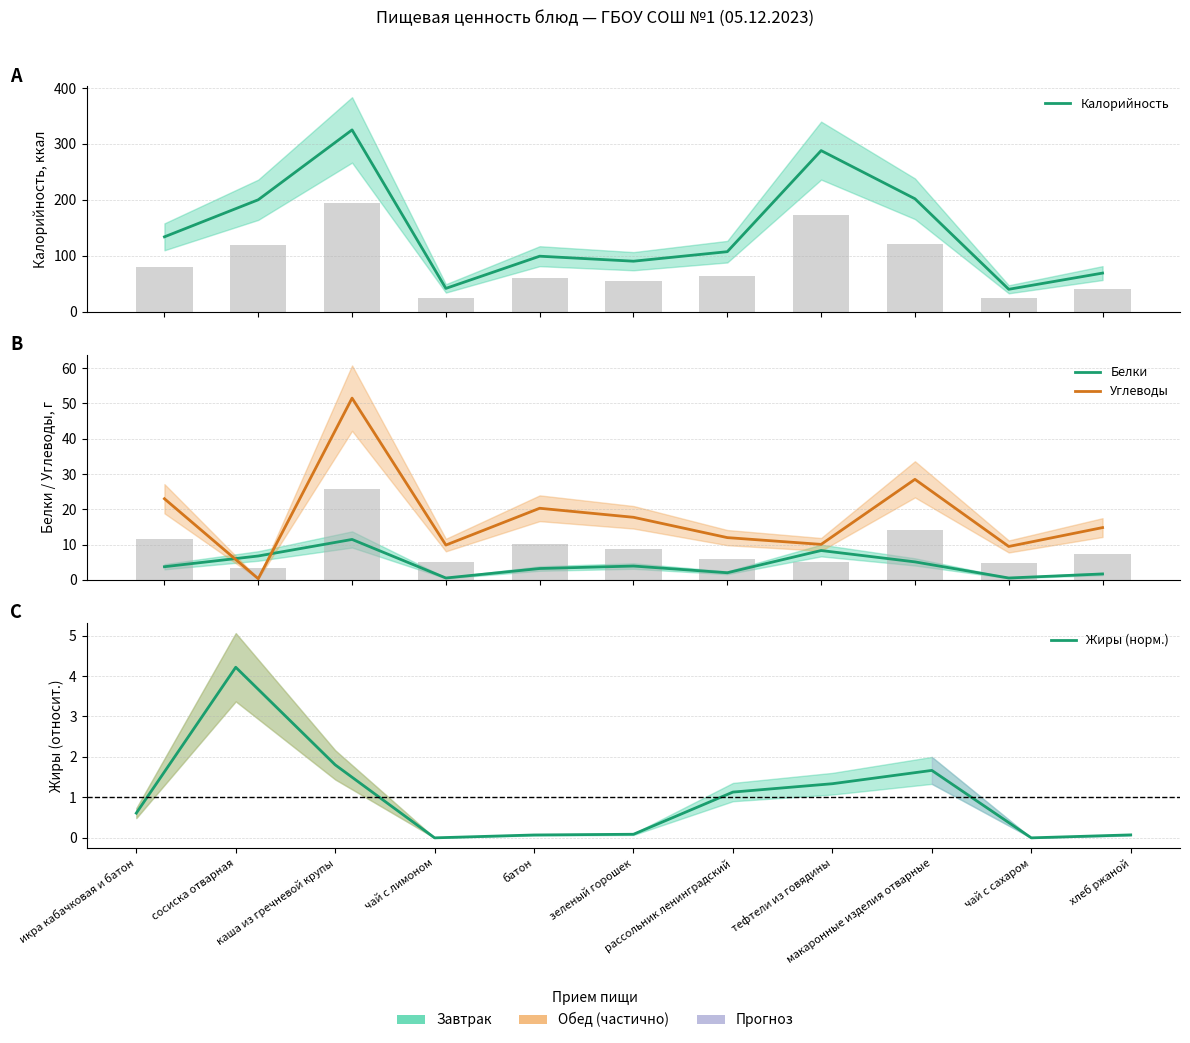

What is the sum of all Углеводы values?

197.6